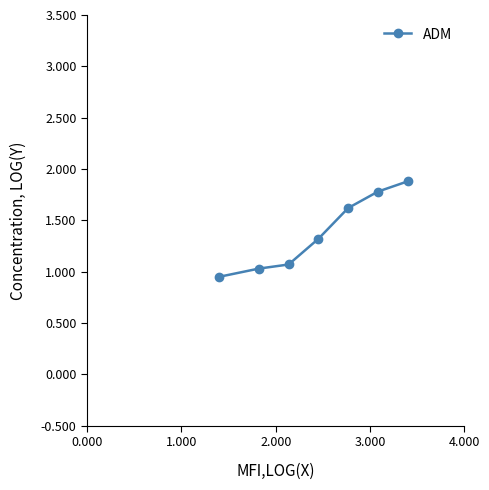

What is the greatest value displayed?

1.9